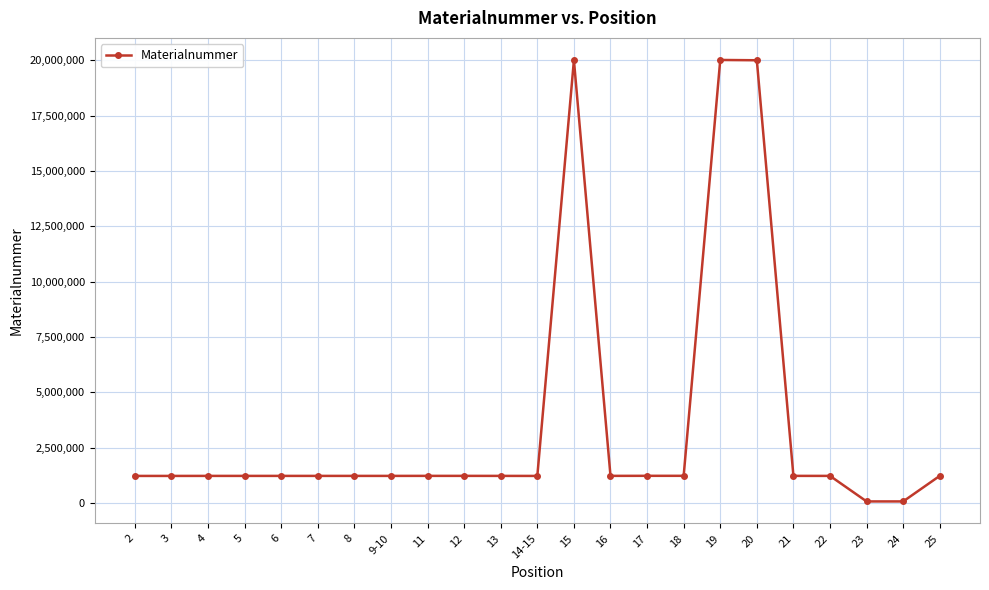

True or false: the data shows 2120955 at 16.

False